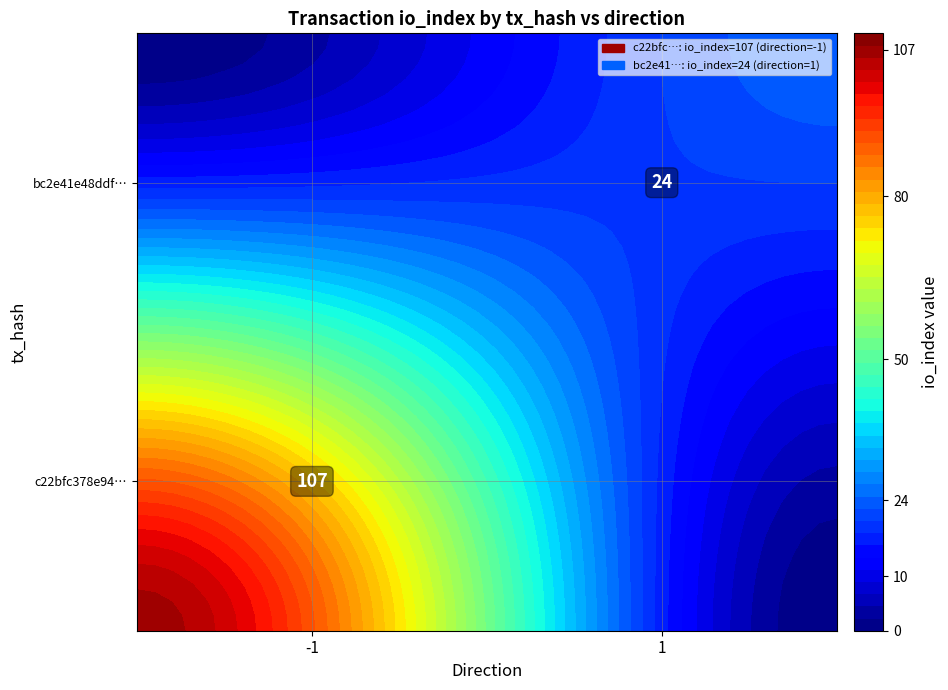

Reading left to right, what are all the values shown in this chart?

c22bfc378e94752c689c63369bcc60e67f773ae: -1	107
bc2e41e48ddfe632bcccba7288de933e79a8dfd: 1	24